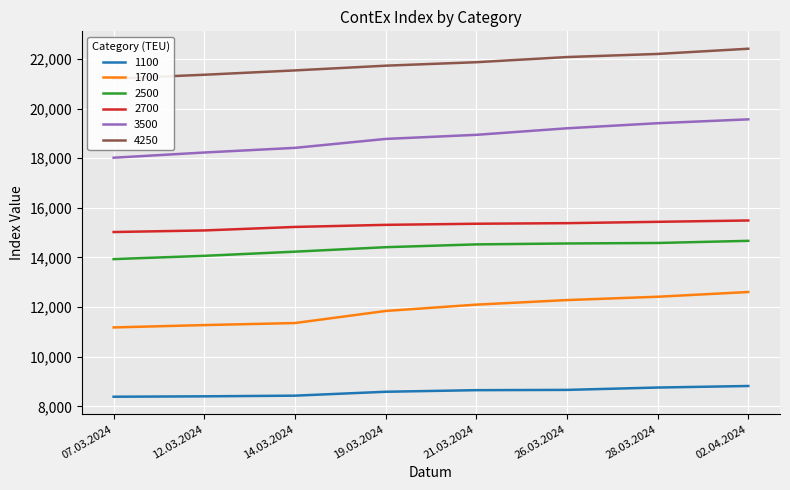

What is the label of the 2nd point from the right?

28.03.2024